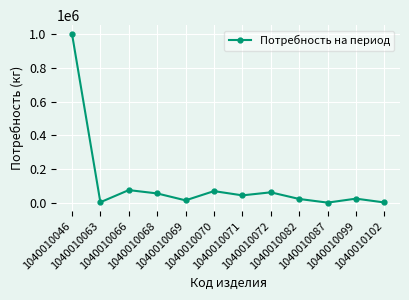

What is the average value?

114649.6